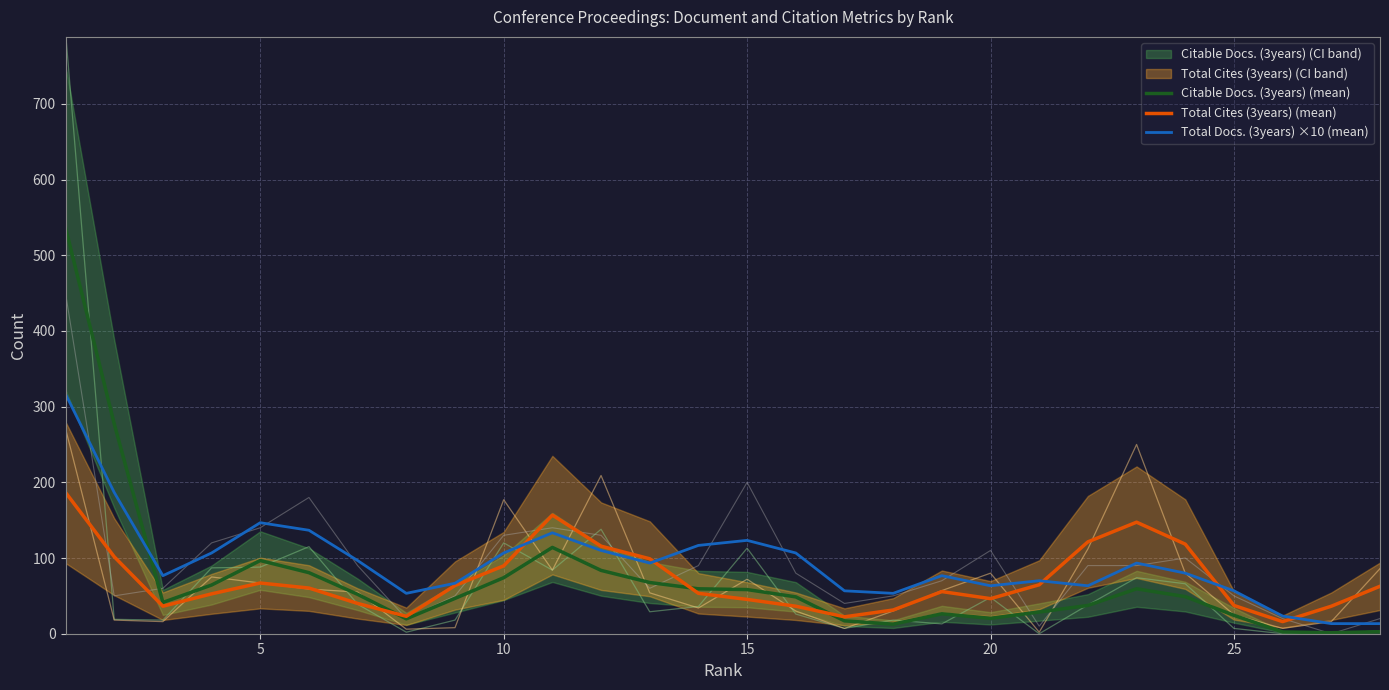

Reading left to right, transcribe all the data shown in this chart.

Citable Docs. (3years) (mean): 536.3	277.3	41.3	64.3	96.7	80.7	52.0	19.7	46.7	74.0	114.0	83.7	67.7	59.3	58.3	48.7	17.0	12.7	26.3	20.3	28.7	37.3	59.3	49.0	24.3	2.3	1.3	2.7
Total Cites (3years) (mean): 186.7	101.7	36.3	52.7	67.0	60.3	40.0	23.0	63.7	89.7	156.7	115.7	99.0	53.3	45.3	36.3	22.3	31.3	55.7	46.3	64.7	121.3	147.3	118.3	37.3	16.0	36.3	62.7
Total Docs. (3years) ×10 (mean): 316.7	186.7	76.7	106.7	146.7	136.7	96.7	53.3	66.7	106.7	133.3	110.0	93.3	116.7	123.3	106.7	56.7	53.3	76.7	63.3	70.0	63.3	93.3	80.0	56.7	23.3	13.3	13.3